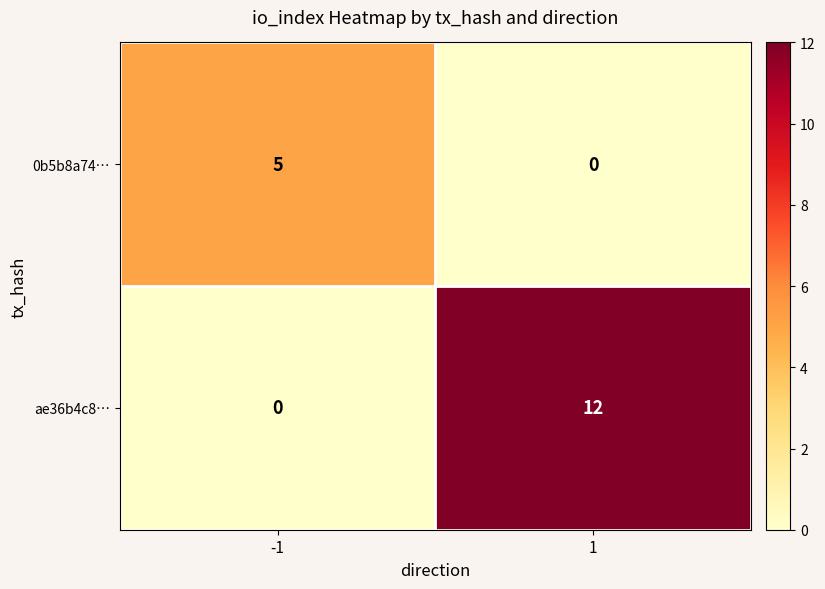

True or false: ae36b4c8… has a value of 0 at -1.

True